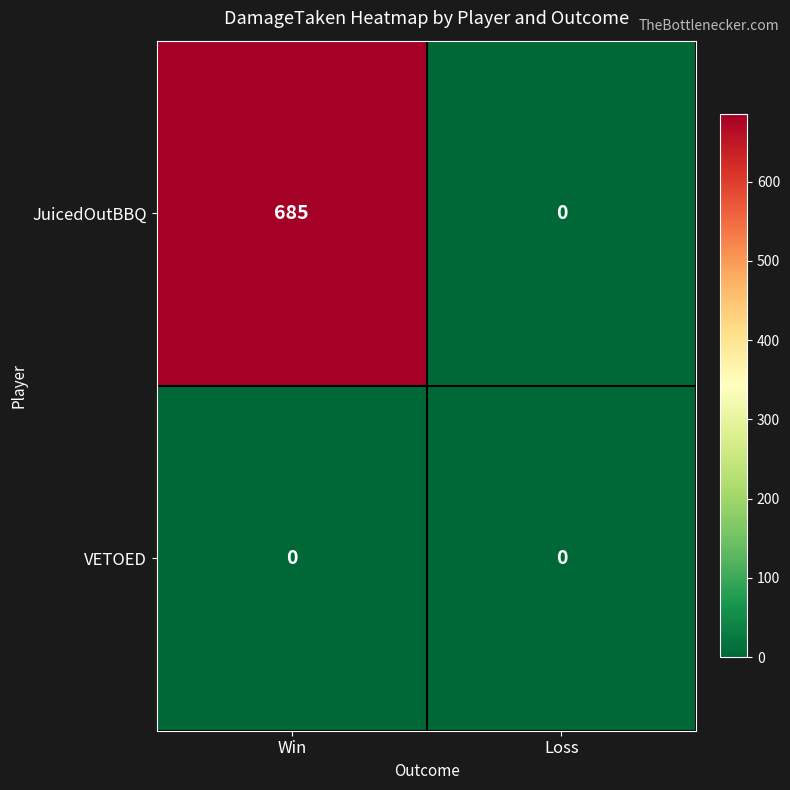

Rank the series by their maximum value, from highest to lowest.

JuicedOutBBQ, VETOED